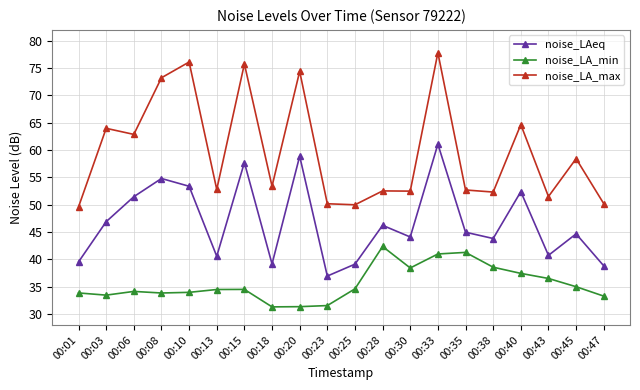

Is the value of noise_LA_min at 00:08 greater than the value of noise_LA_max at 00:18?

No